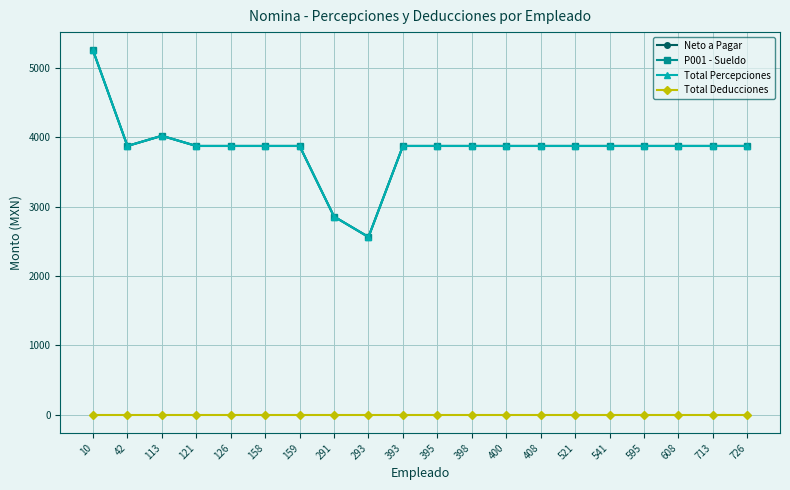

Which series has the largest total across all categories?

Neto a Pagar